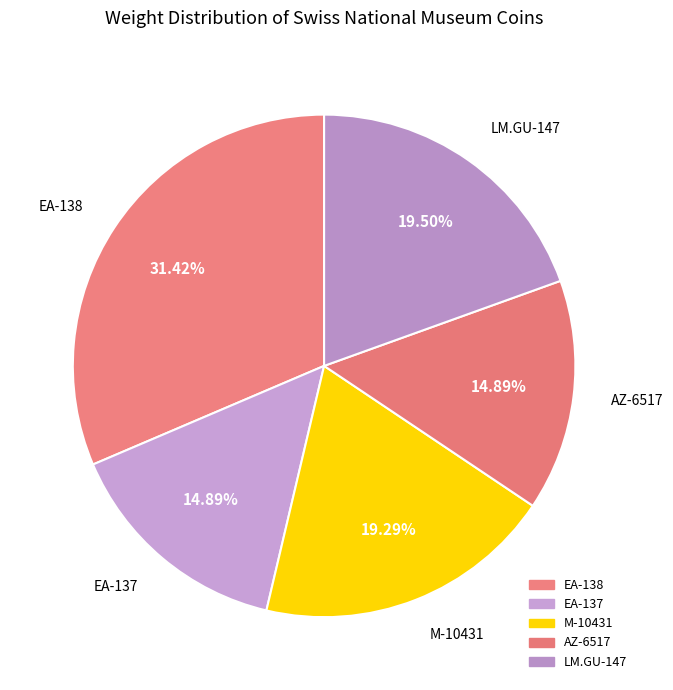

Between EA-138 and EA-137, which is larger?

EA-138